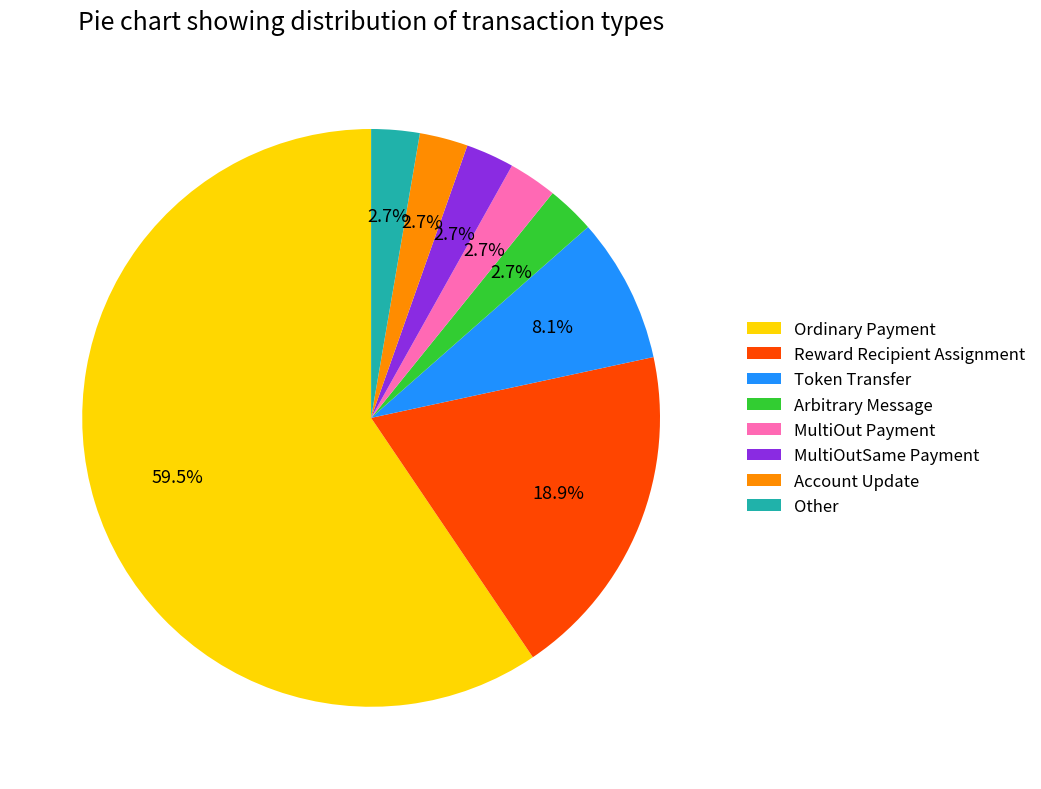

Is there a majority slice in this chart?

Yes